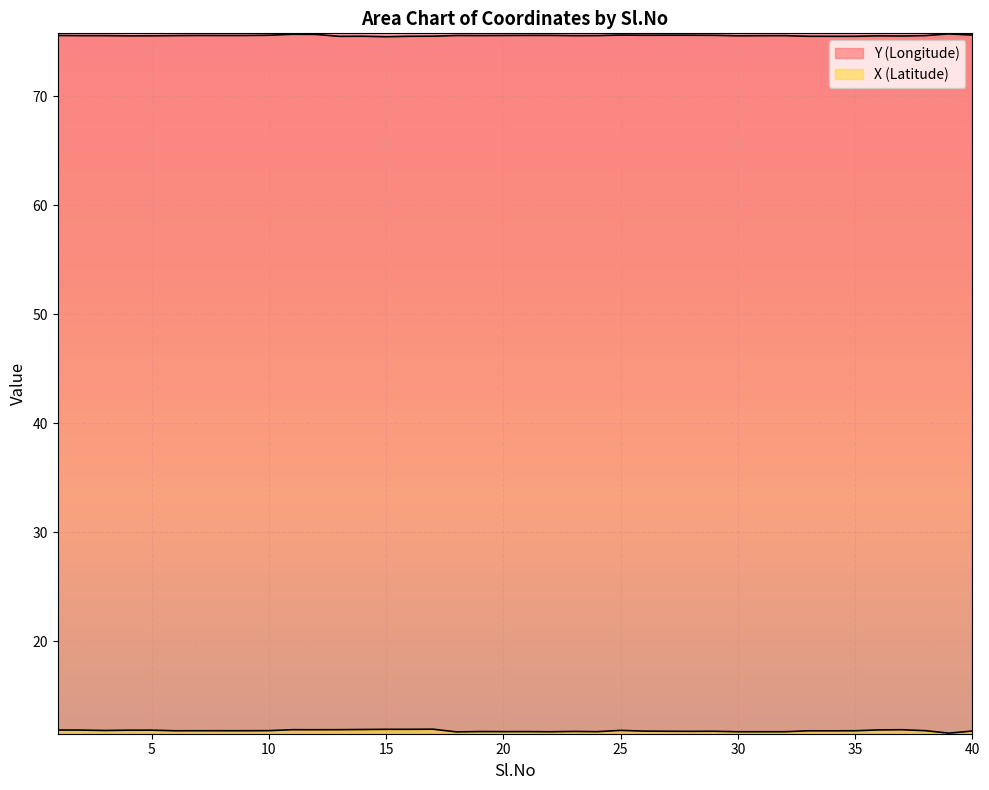

List the series in order of their peak value, lowest first.

X (Latitude), Y (Longitude)